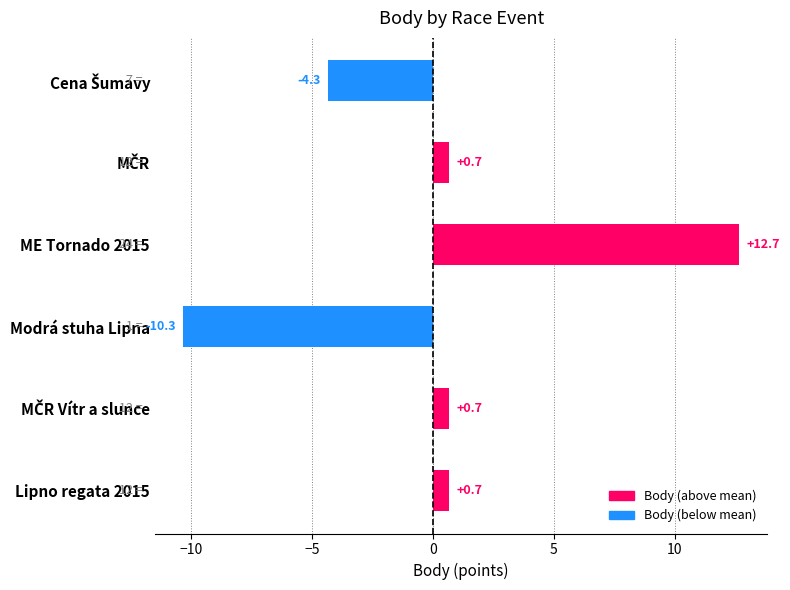

How many values exceed 0?

4